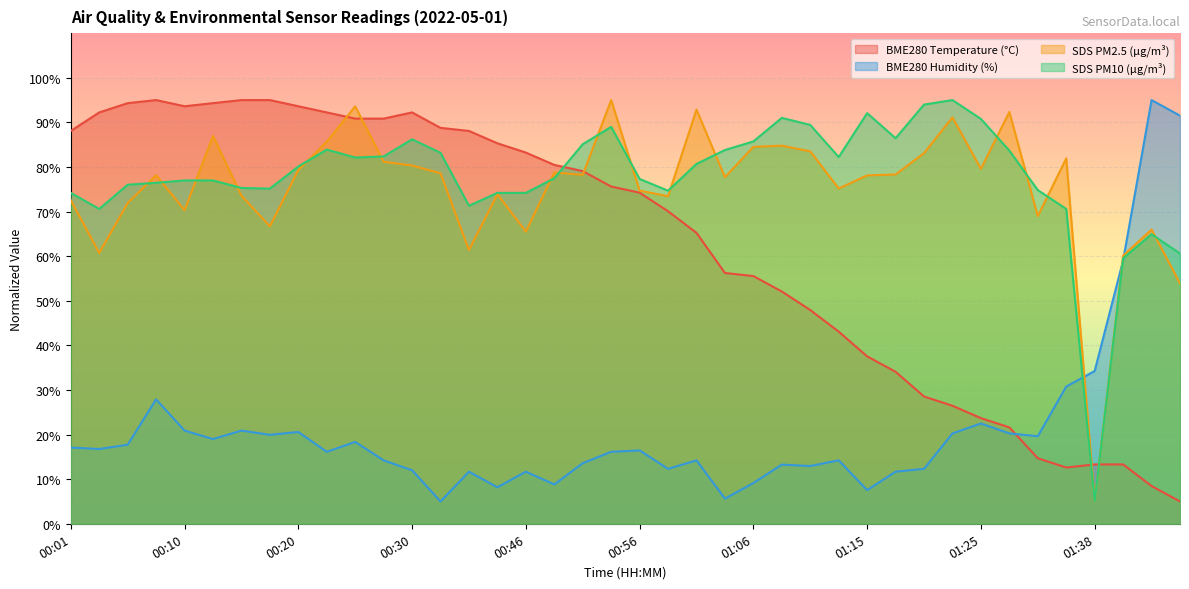

Which category has the lowest value in the SDS PM10 (µg/m³) series?

01:38